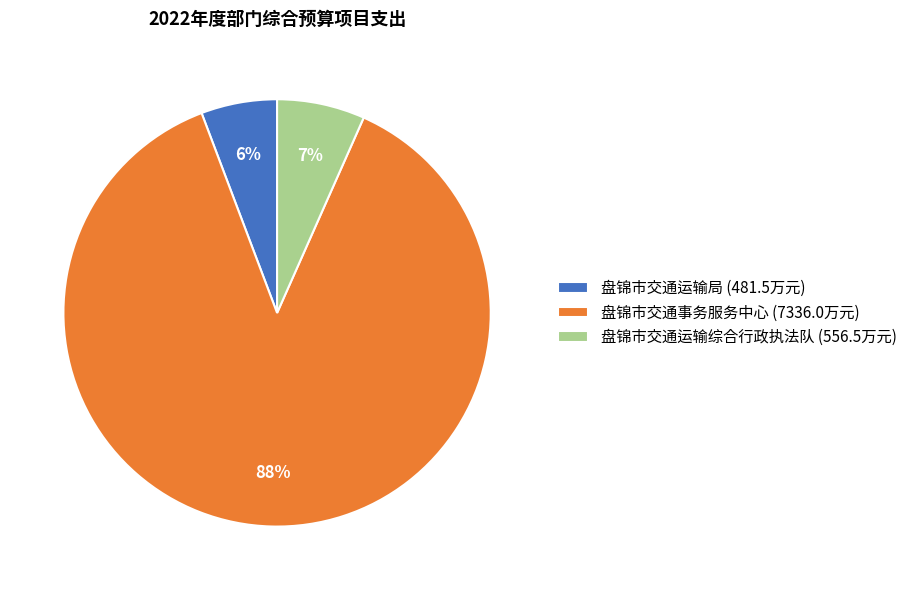

To the nearest percent, what percentage of the pie is 盘锦市交通运输综合行政执法队?

7%